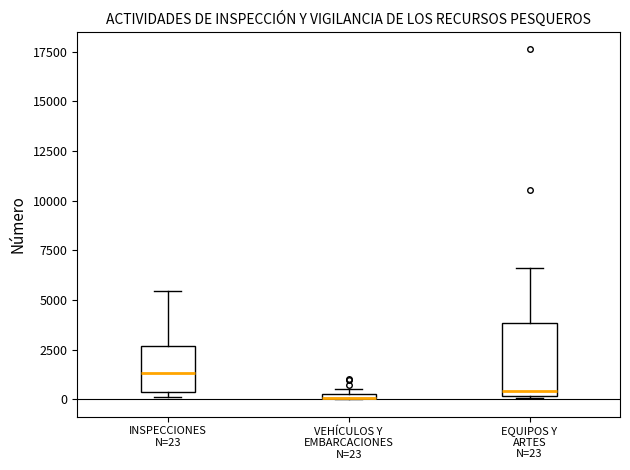

Where does the median line of the box for INSPECCIONES N=23 sit on the y-axis? The values are not printed on the chart, so give them approximately, as read against the axis.

1500